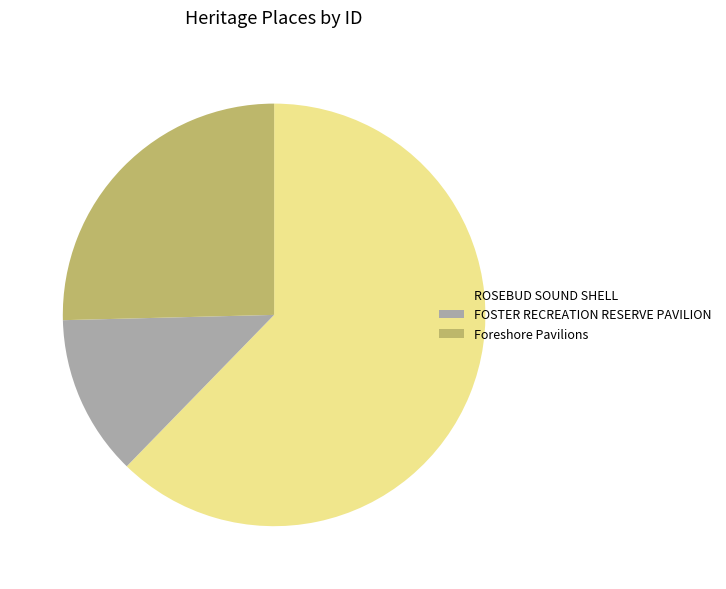

Which category has the biggest portion of the pie?

ROSEBUD SOUND SHELL